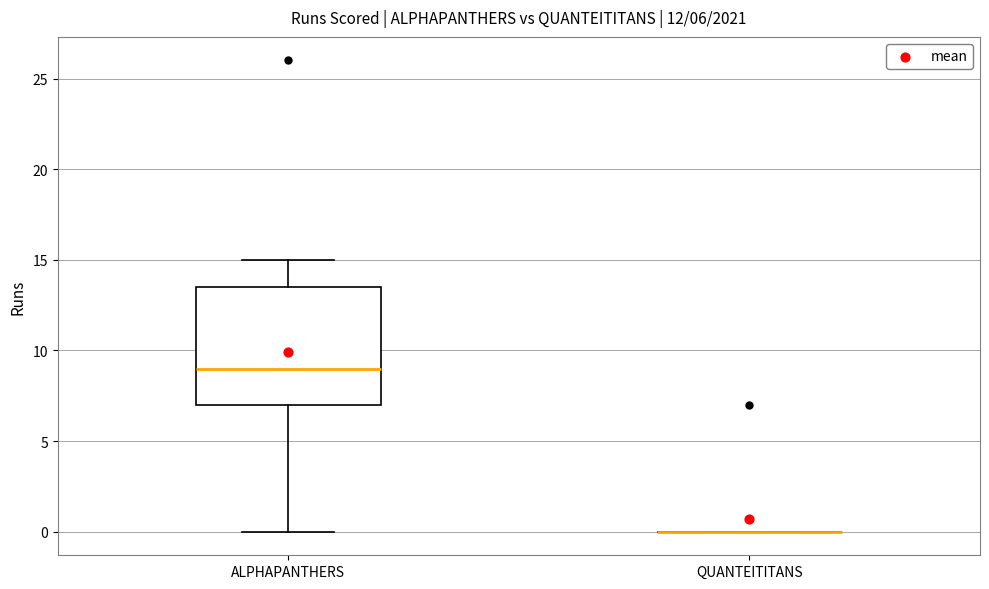

Comparing the boxes themselves (not the whiskers), which one is the tallest?

ALPHAPANTHERS